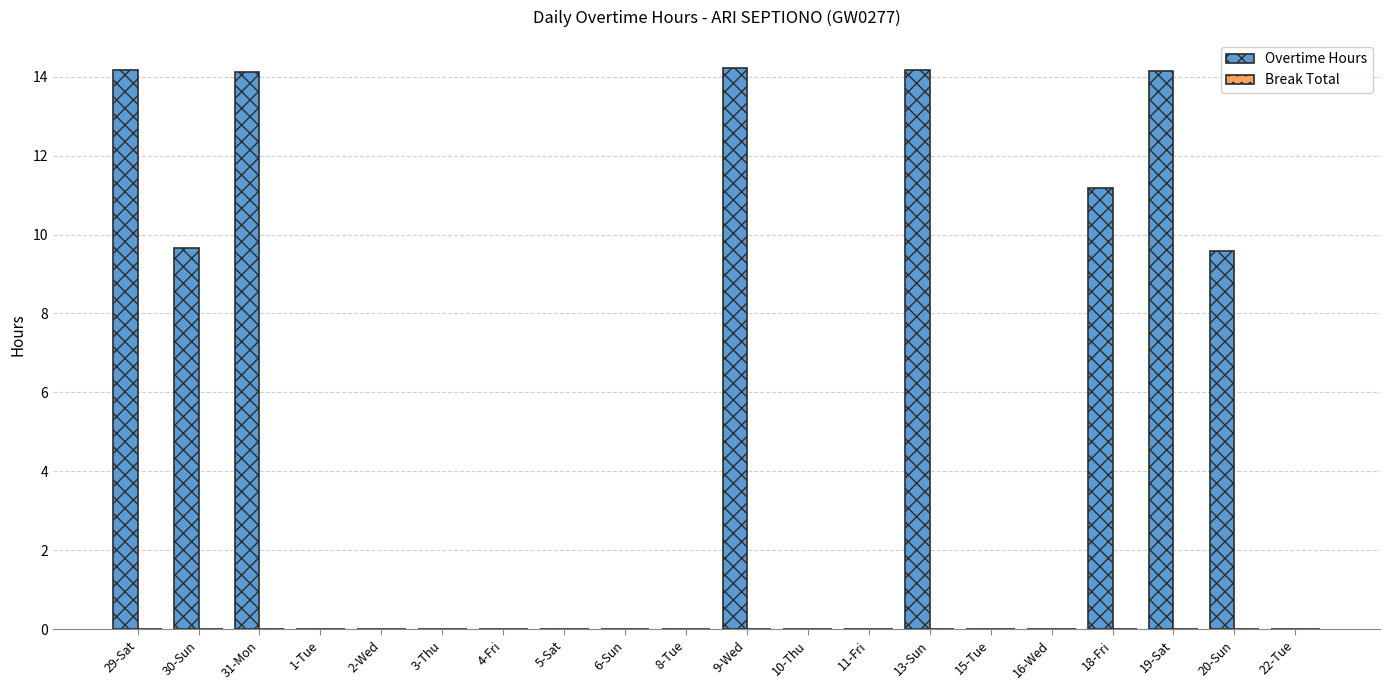

What is the maximum value shown in the chart?

14.2